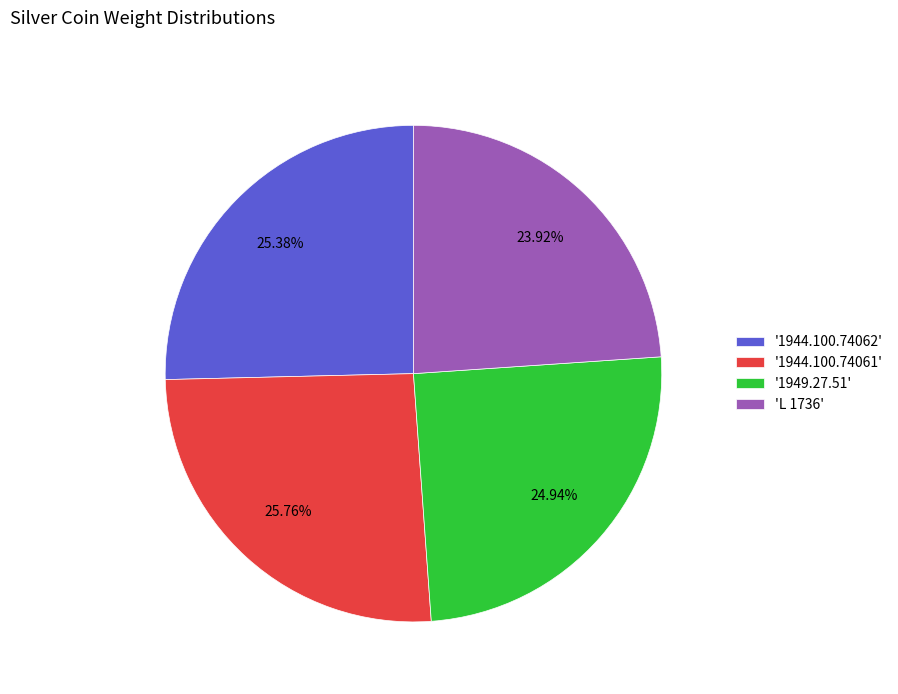

Between 'L 1736' and '1944.100.74061', which is larger?

'1944.100.74061'